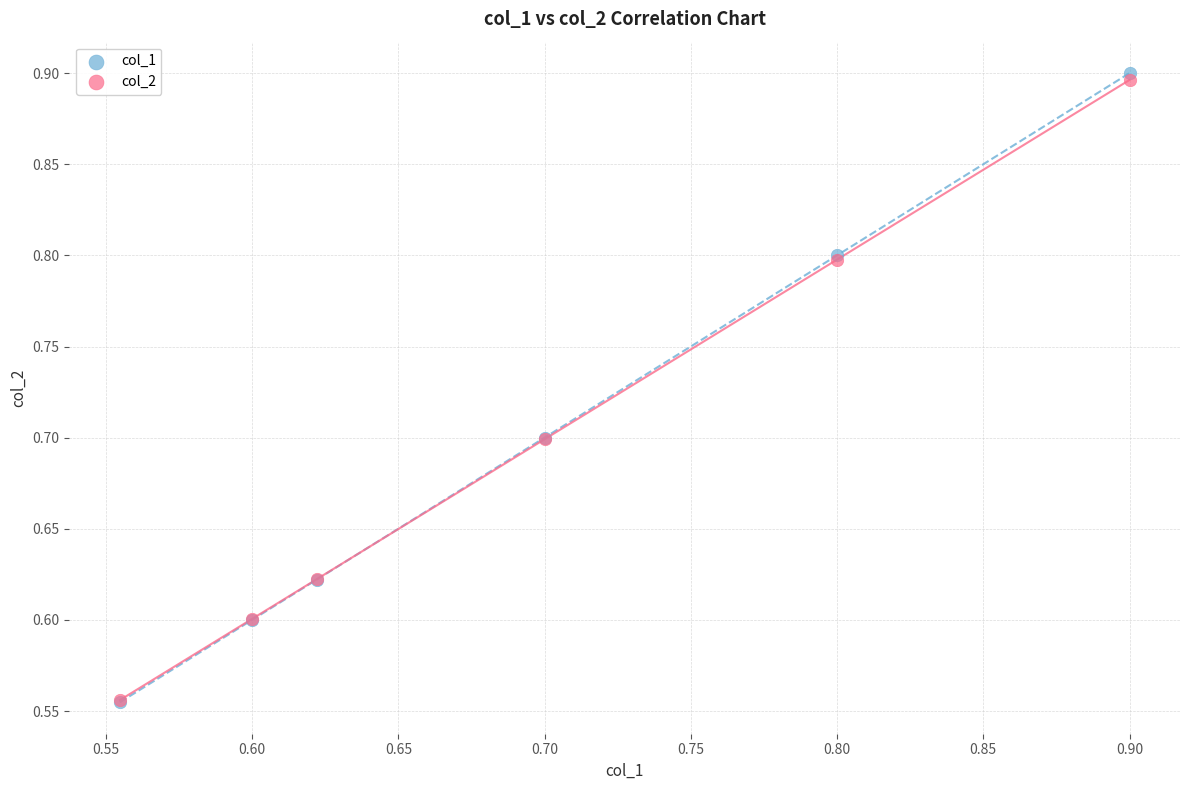

Which series has the largest Y range (max minus min)?

col_1